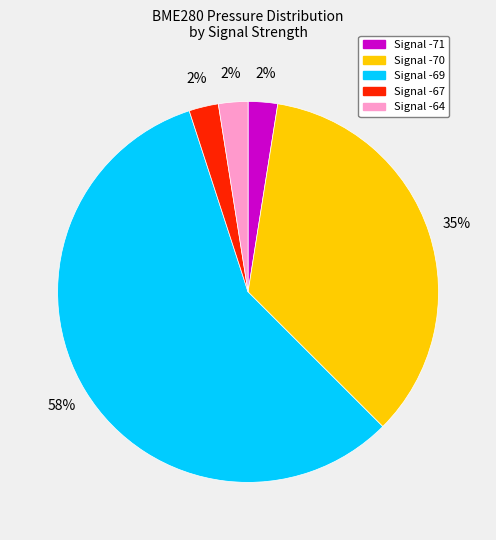

How many segments does this pie chart have?

5